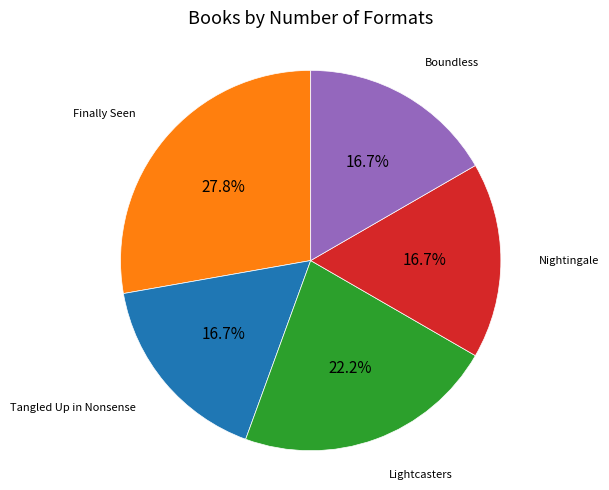

True or false: Lightcasters accounts for 22% of the total.

True